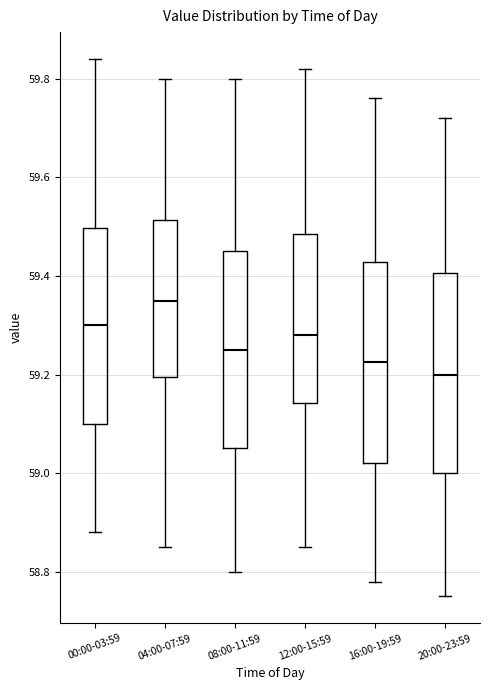

Which box's median line is the lowest?

20:00-23:59